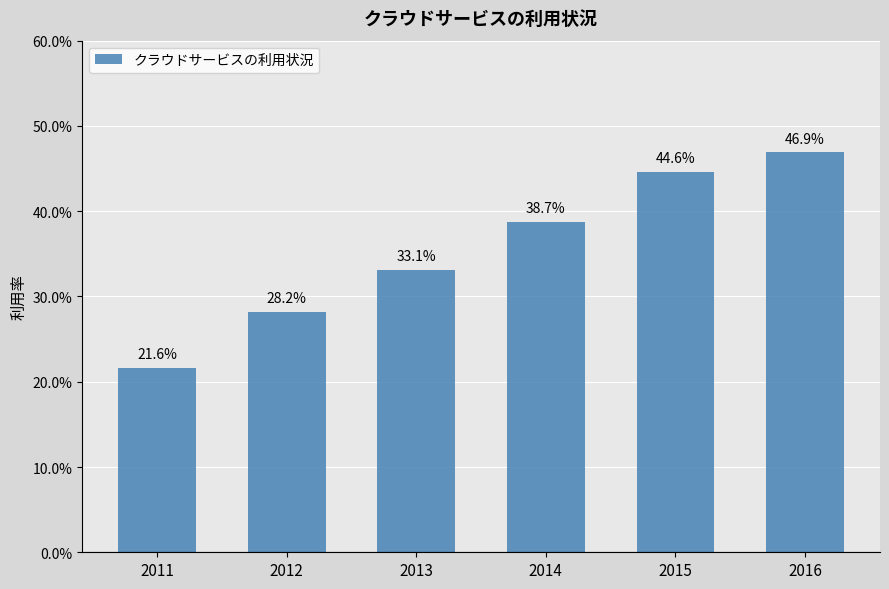

Does the chart contain any negative values?

No